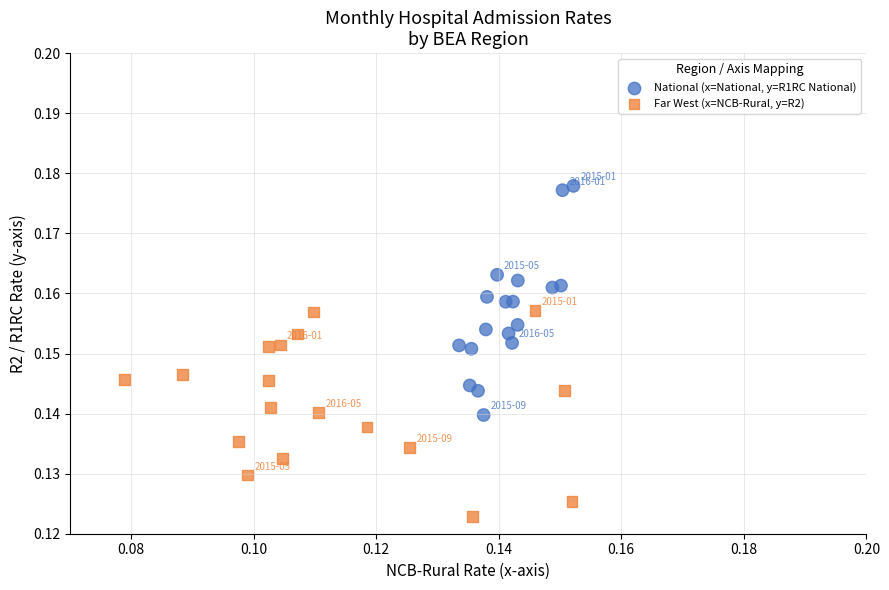

Which series reaches the maximum Y coordinate?

National (x=National, y=R1RC National)